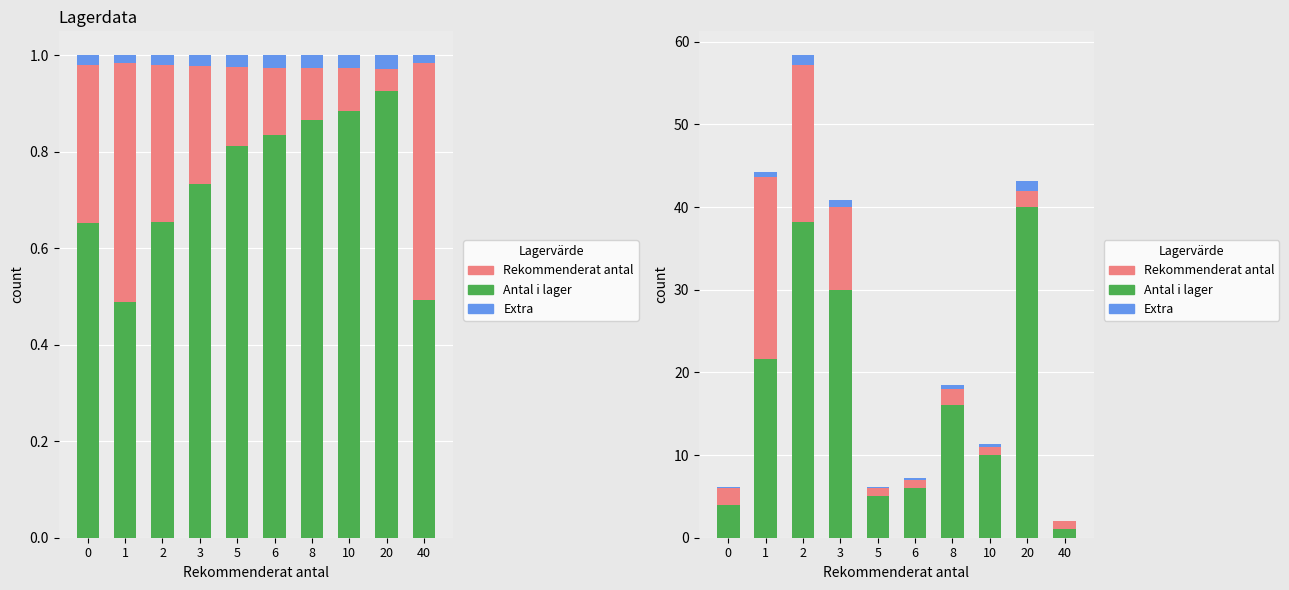

What is the approximate value of Rekommenderat antal at 0?

2.0